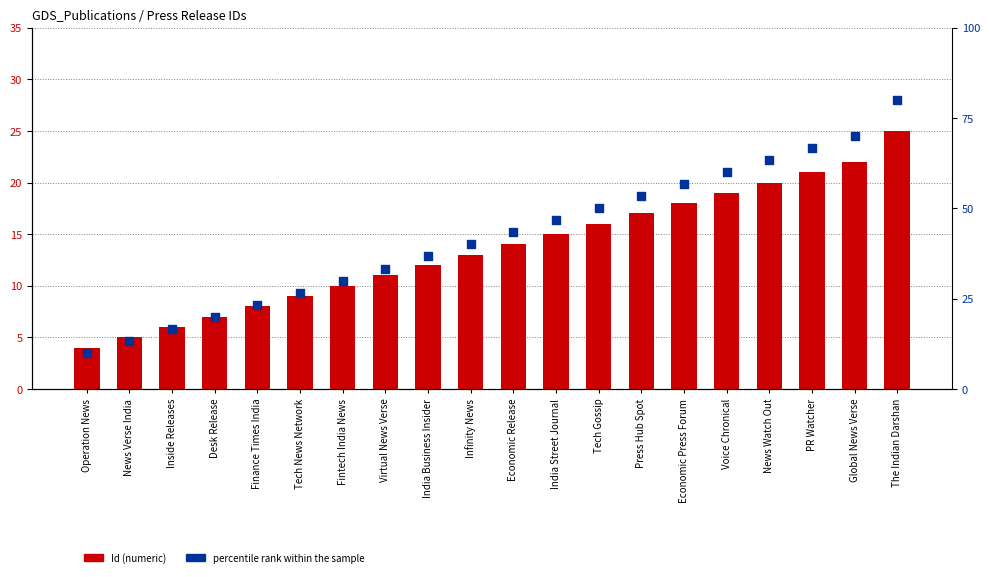

Which series has the largest total across all categories?

percentile rank within the sample